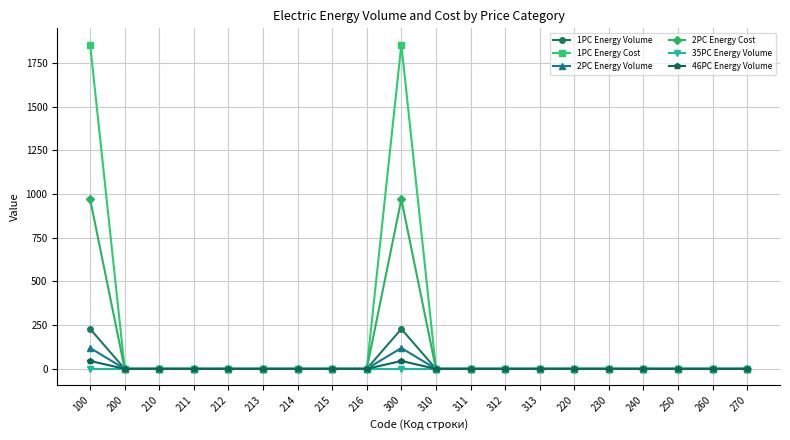

Reading left to right, transcribe all the data shown in this chart.

1PC Energy Volume: 228.4	0.0	0.0	0.0	0.0	0.0	0.0	0.0	0.0	228.4	0.0	0.0	0.0	0.0	0.0	0.0	0.0	0.0	0.0	0.0
1PC Energy Cost: 1854.8	0.0	0.0	0.0	0.0	0.0	0.0	0.0	0.0	1854.8	0.0	0.0	0.0	0.0	0.0	0.0	0.0	0.0	0.0	0.0
2PC Energy Volume: 119.4	0.0	0.0	0.0	0.0	0.0	0.0	0.0	0.0	119.4	0.0	0.0	0.0	0.0	0.0	0.0	0.0	0.0	0.0	0.0
2PC Energy Cost: 969.9	0.0	0.0	0.0	0.0	0.0	0.0	0.0	0.0	969.9	0.0	0.0	0.0	0.0	0.0	0.0	0.0	0.0	0.0	0.0
35PC Energy Volume: 0.0	0.0	0.0	0.0	0.0	0.0	0.0	0.0	0.0	0.0	0.0	0.0	0.0	0.0	0.0	0.0	0.0	0.0	0.0	0.0
46PC Energy Volume: 45.0	0.0	0.0	0.0	0.0	0.0	0.0	0.0	0.0	45.0	0.0	0.0	0.0	0.0	0.0	0.0	0.0	0.0	0.0	0.0